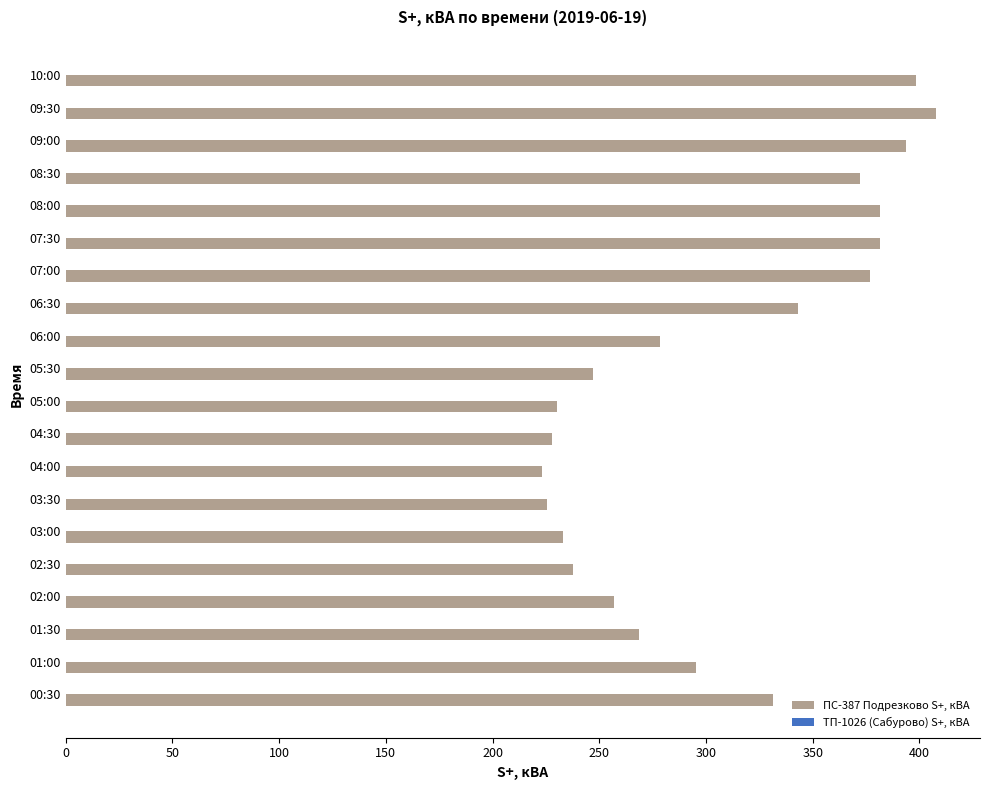

What is the maximum value shown in the chart?

408.0